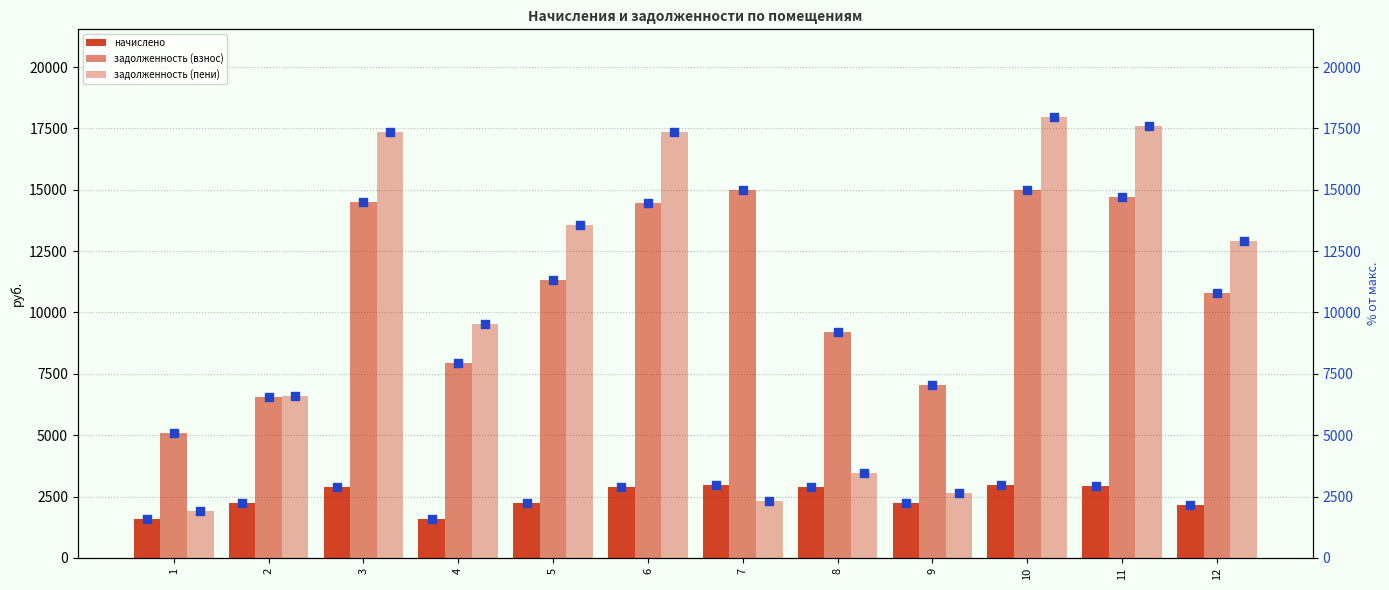

Which series contains the highest Y value?

задолженность (пени)